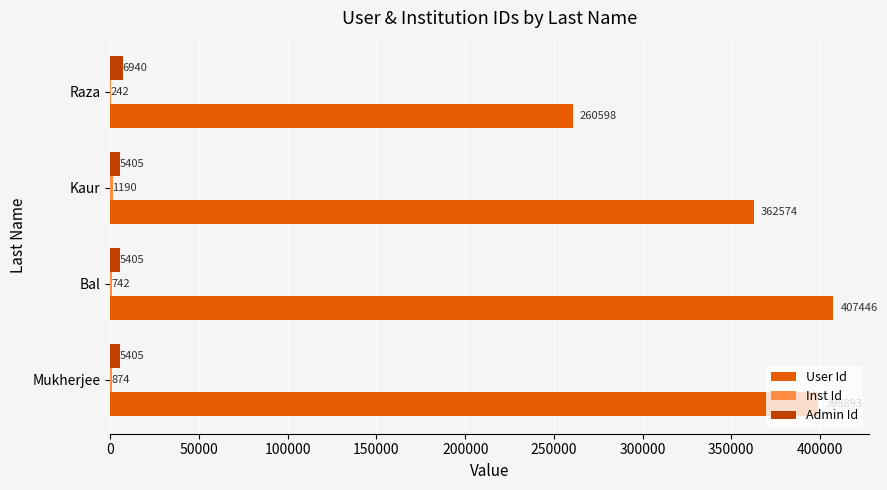

What is the sum of the User Id values at Raza and Kaur?

623172